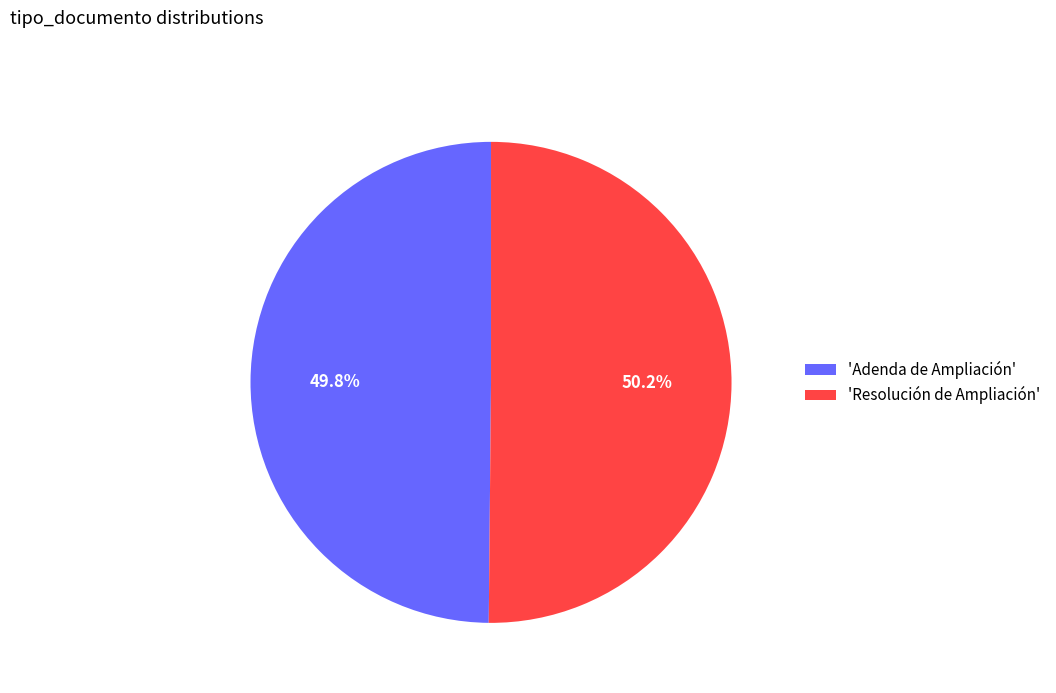

To the nearest percent, what is the average slice percentage?

50%